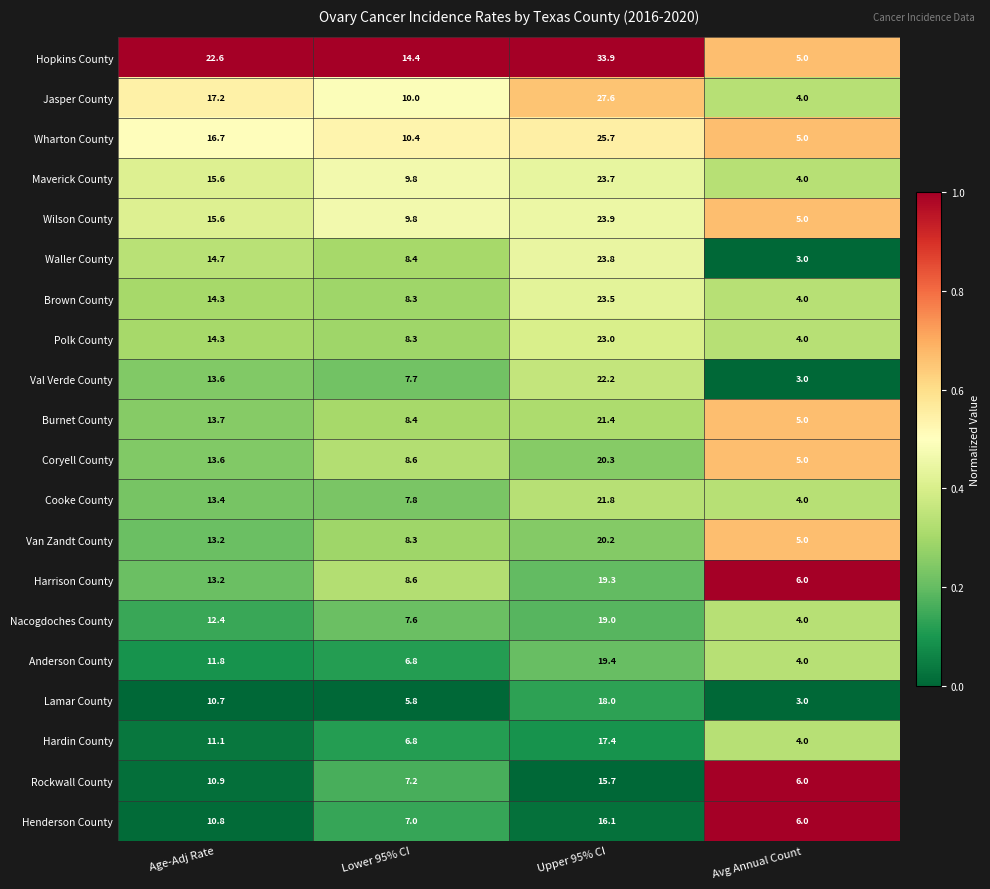

What is the difference between the maximum and second lowest values in the Rockwall County series?

8.5